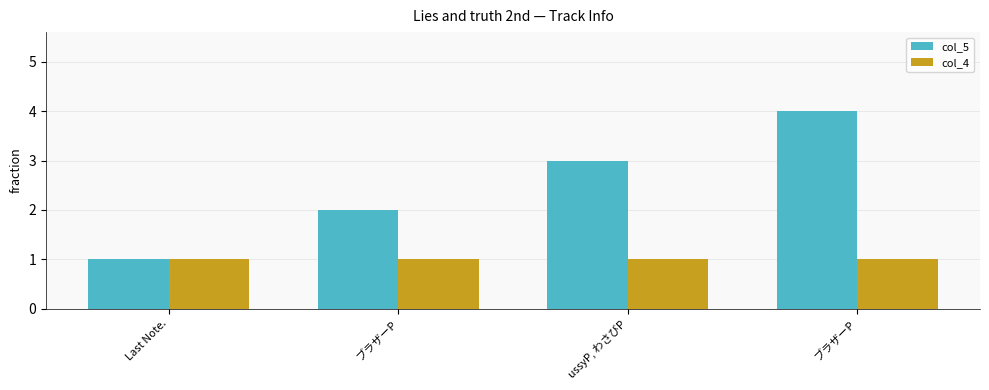

Reading left to right, what are all the values shown in this chart?

col_5: Last Note.=1	ブラザーP=2	ussyP, わさびP=3	ブラザーP=4
col_4: Last Note.=1	ブラザーP=1	ussyP, わさびP=1	ブラザーP=1